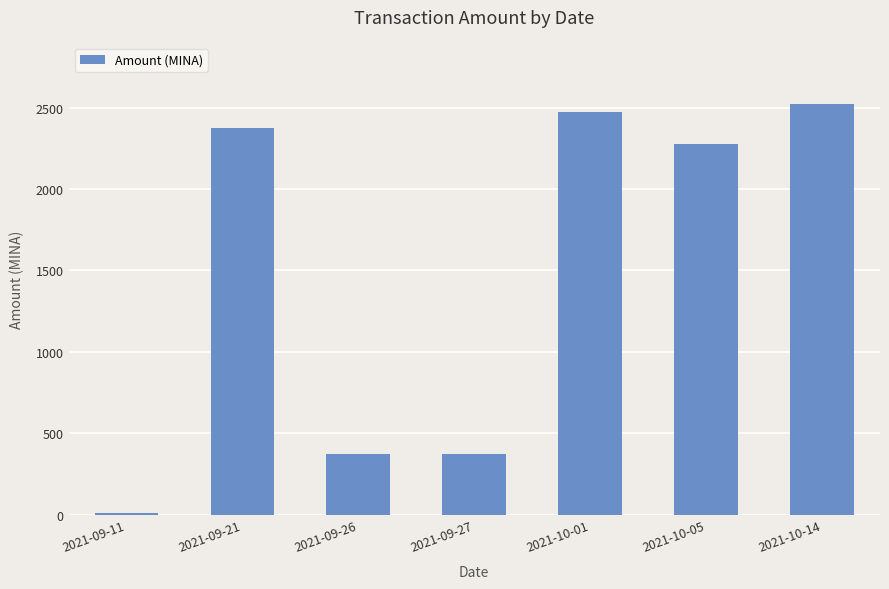

The value at 2021-10-05 is 3479.7. True or false?

False